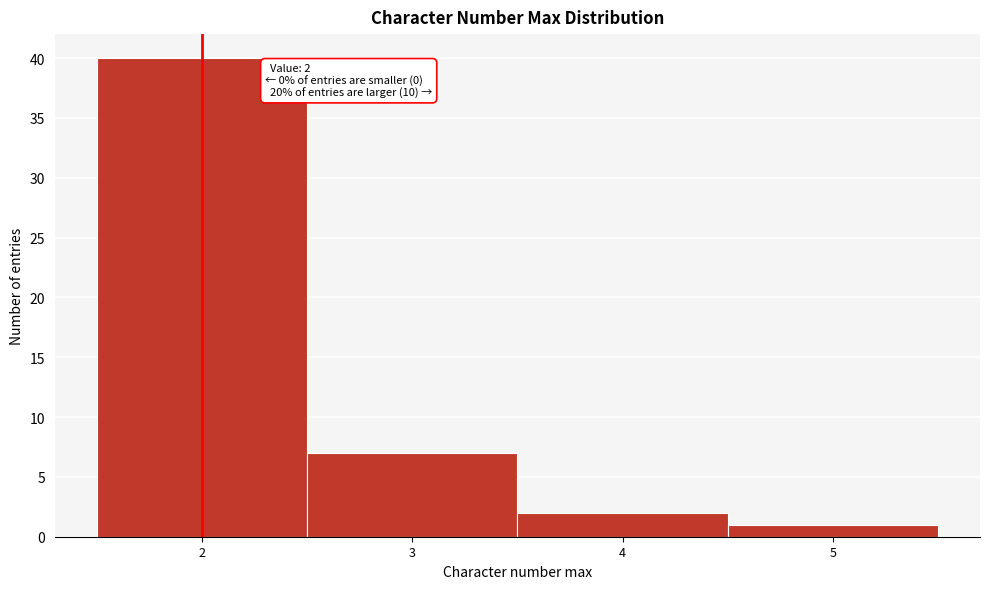

Which range on the x-axis has the tallest bar?

1.5 to 2.5